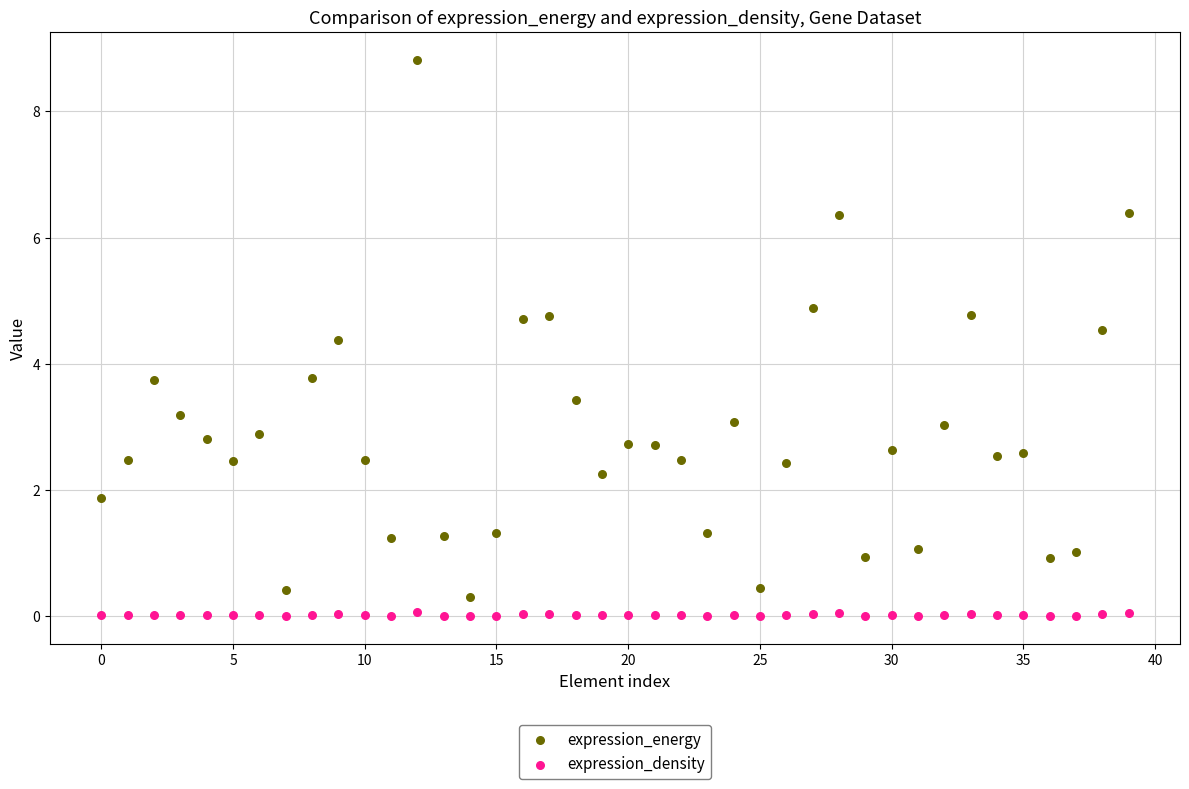

Across all data points, what is the range of Y values (max minus min)?

8.8